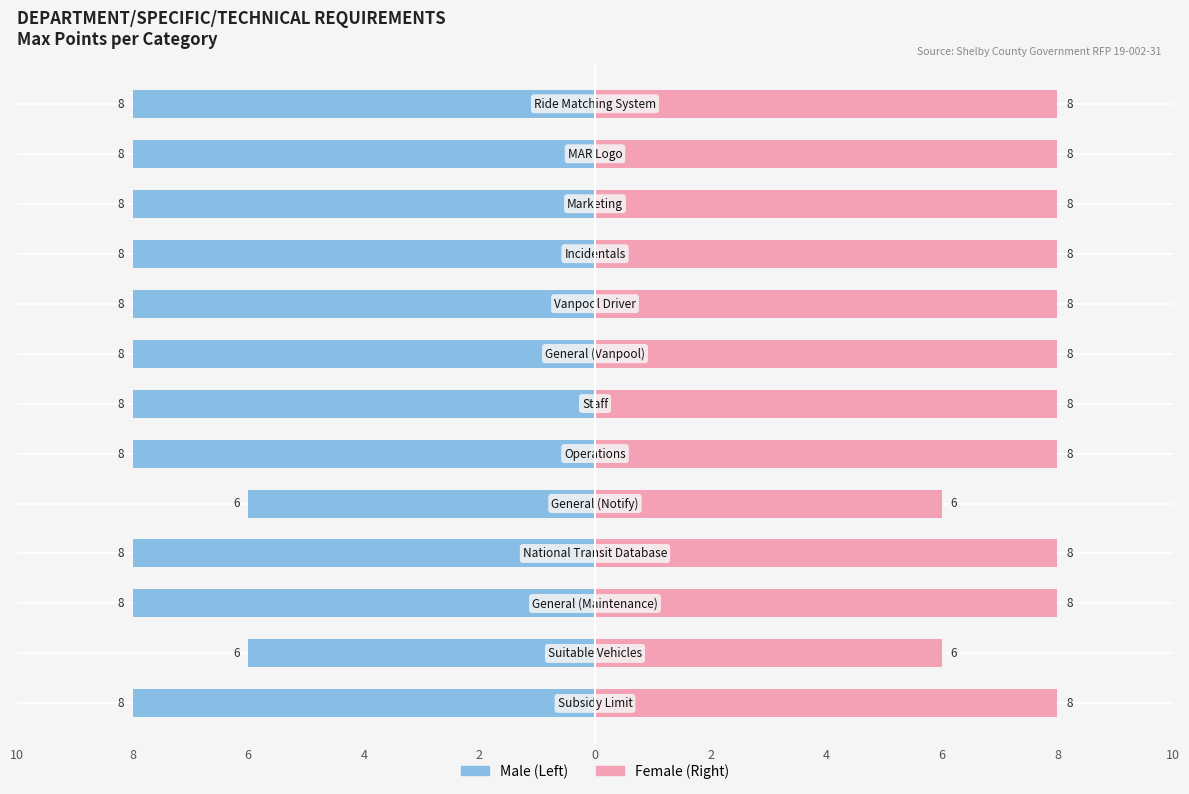

How many series are shown in this chart?

2